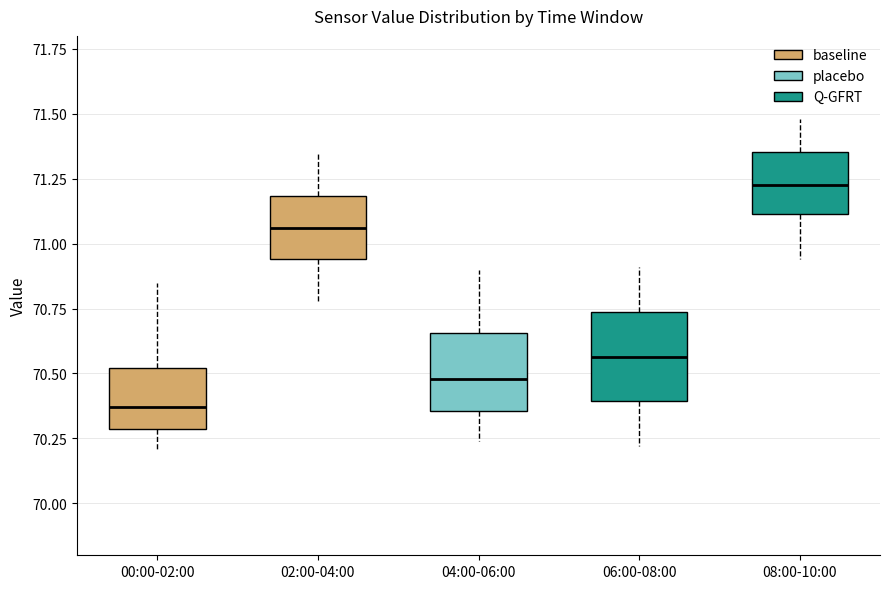

Reading left to right, transcribe this box plot: for each box, give where its median line is, the range the box spans, and where its two whiskers end, as read against the y-axis. The values are not printed on the chart, so give them approximately, as read against the axis.

00:00-02:00: median 70.35, box 70.30 to 70.50, whiskers 70.20 to 70.85
02:00-04:00: median 71.05, box 70.95 to 71.20, whiskers 70.75 to 71.35
04:00-06:00: median 70.50, box 70.35 to 70.65, whiskers 70.25 to 70.90
06:00-08:00: median 70.55, box 70.40 to 70.75, whiskers 70.20 to 70.90
08:00-10:00: median 71.25, box 71.10 to 71.35, whiskers 70.95 to 71.50